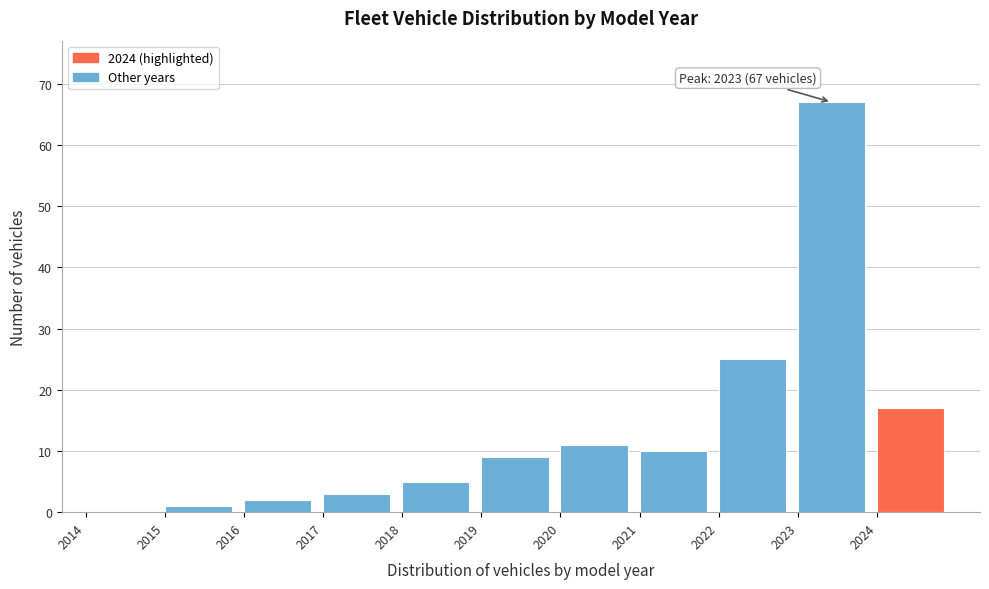

Over which range of the x-axis is the bar tallest?

2023 to 2024